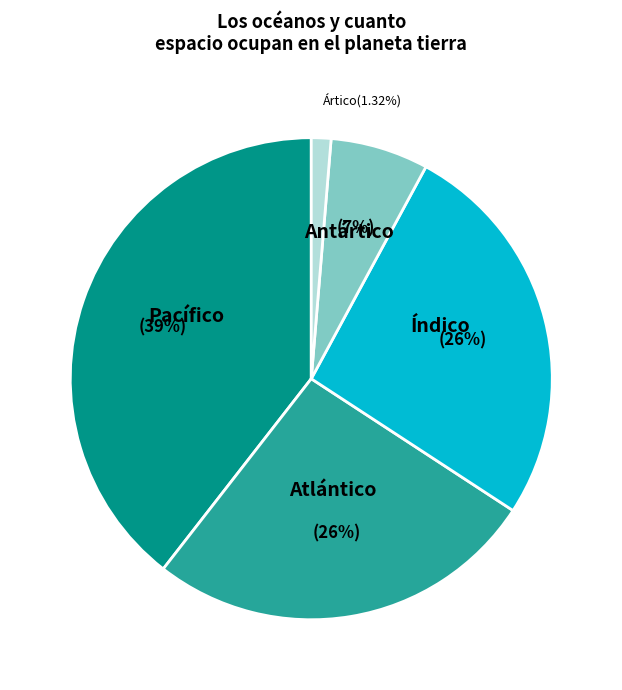

How many segments does this pie chart have?

5